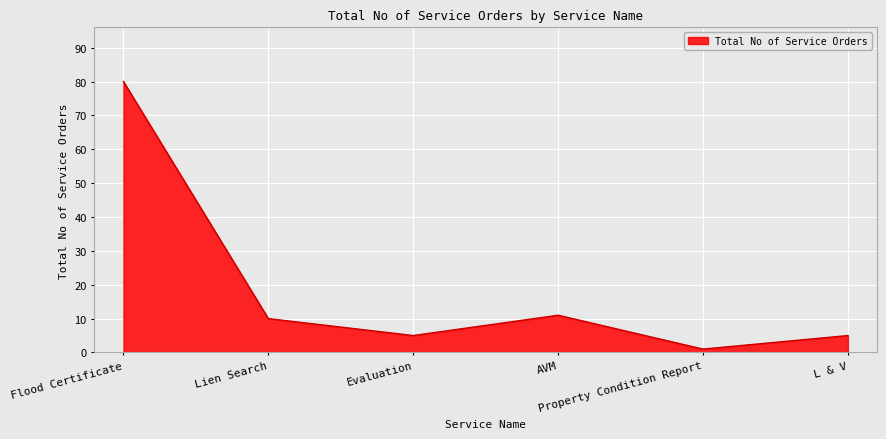

True or false: there are more than 1 points higher than both neighbors.

False